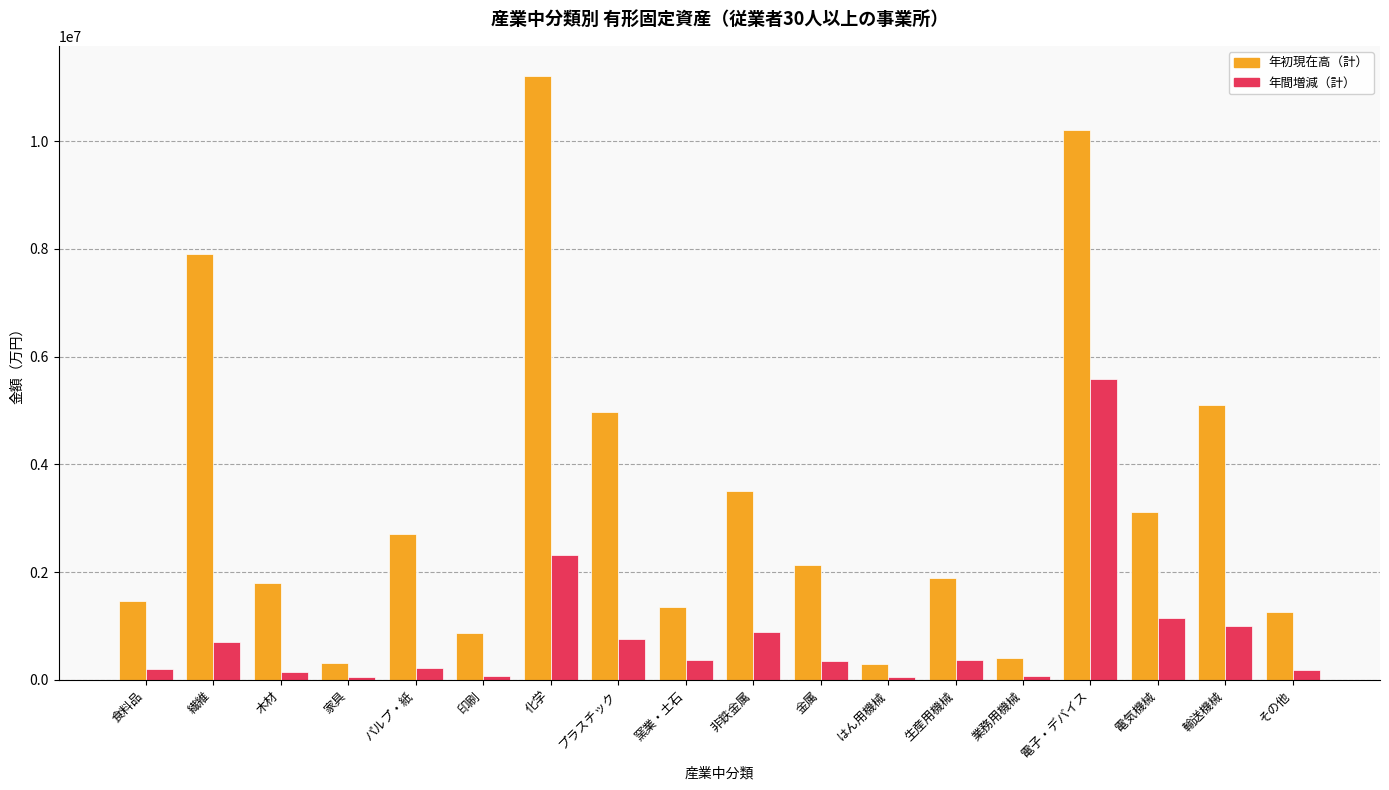

Which label corresponds to the largest value in the chart?

化学